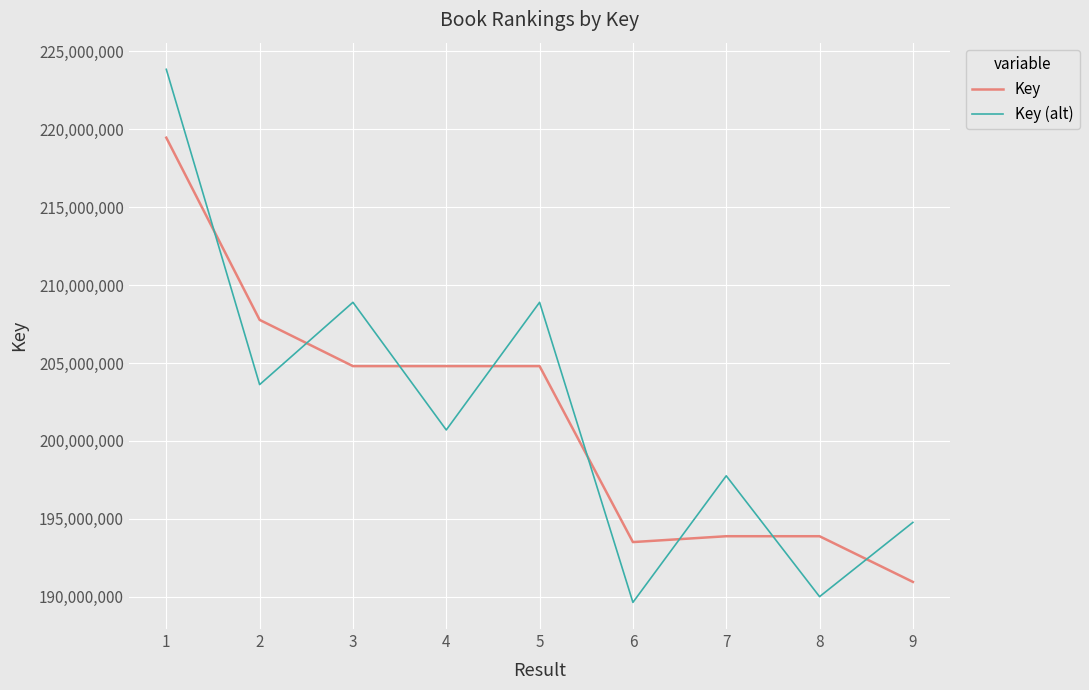

At which label does Key (alt) first exceed 200701408?

1